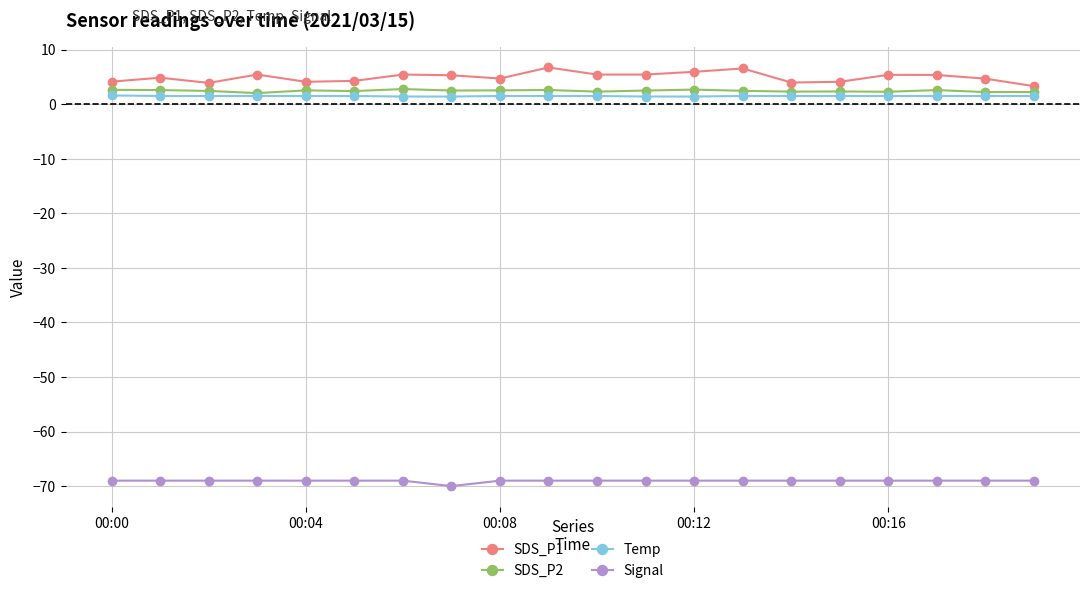

What is the value of the Signal point at the 7th from the left?

-69.0